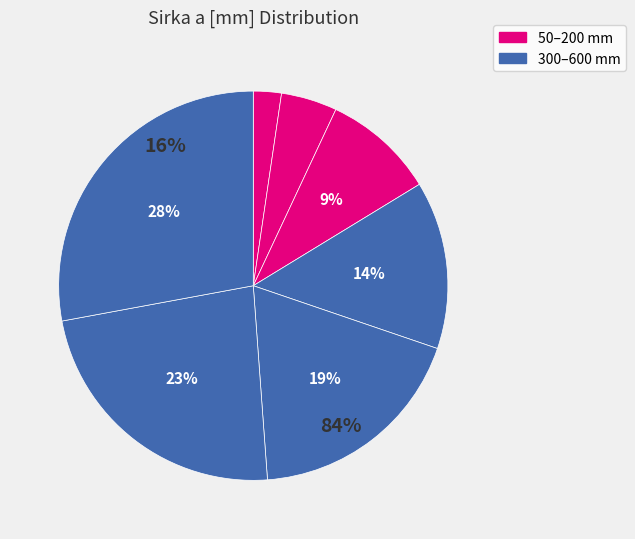

To the nearest percent, what is the average slice percentage?

14%